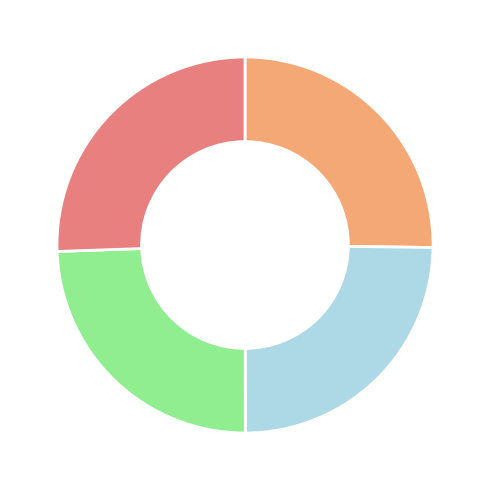

Is there any slice that represents more than half of the pie?

No